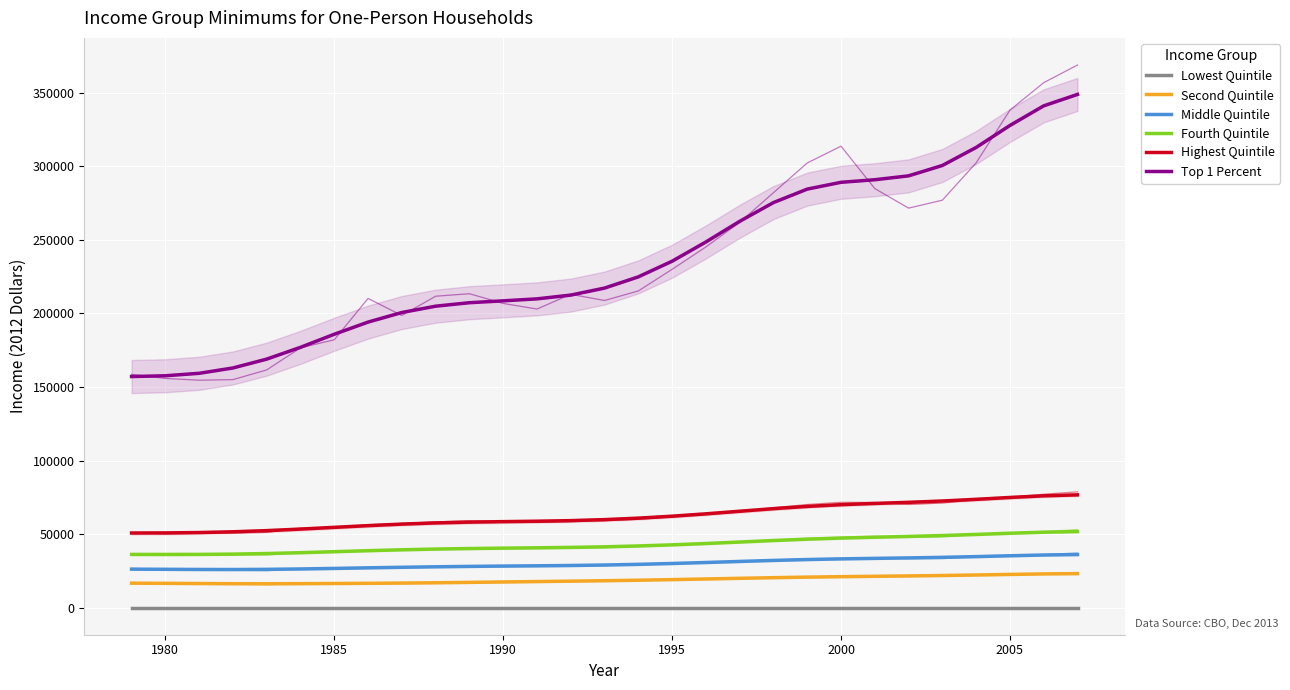

What is the difference between the maximum and second lowest values in the Highest Quintile series?

25870.7